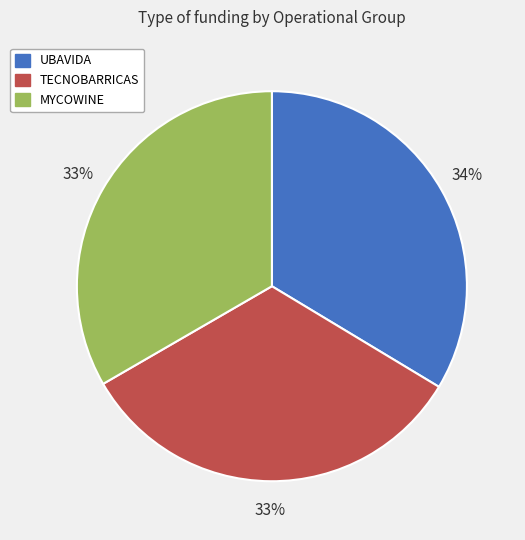

True or false: MYCOWINE accounts for 43% of the total.

False